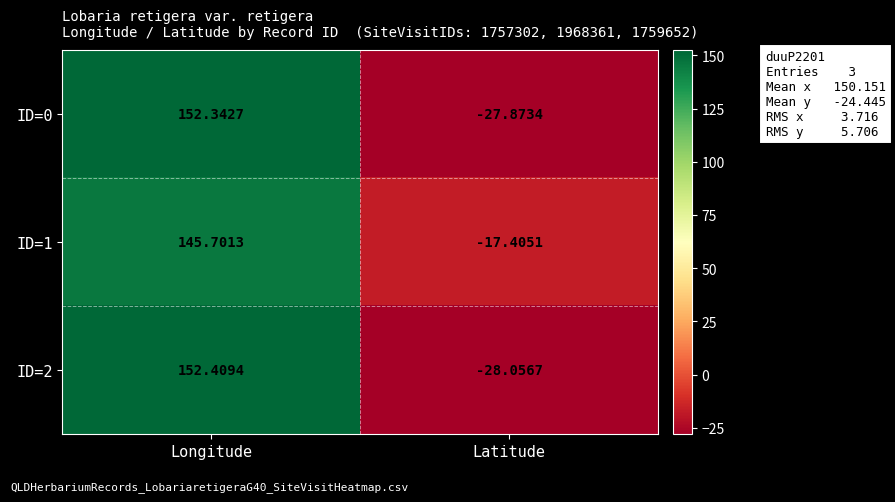

Rank the categories by ID=1 value from lowest to highest.

Latitude, Longitude